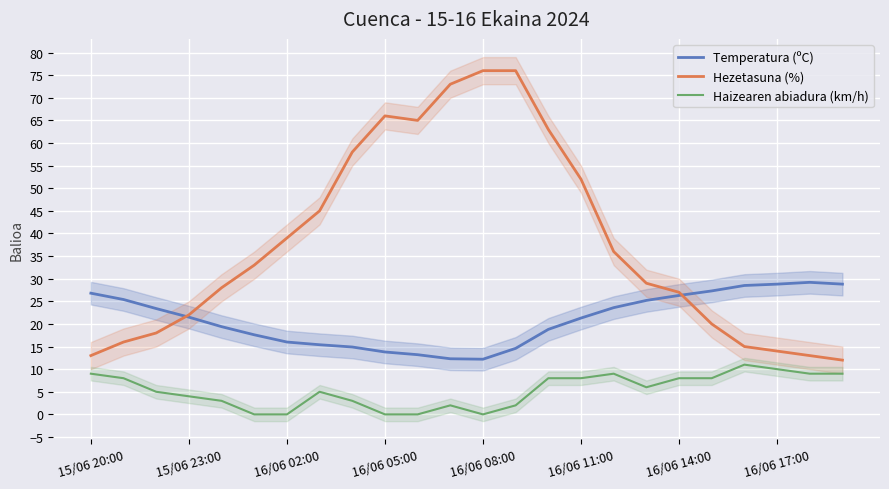

Is it true that Haizearen abiadura (km/h) equals -4.4 at 10?

False